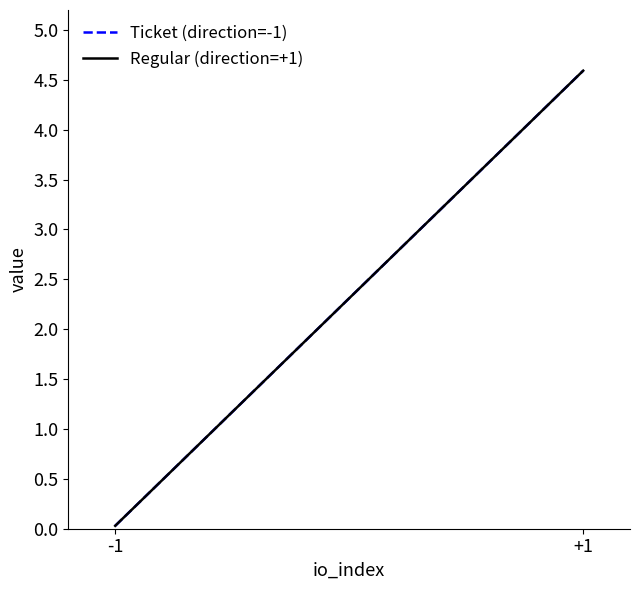

What is the value of the Ticket (direction=-1) point at the 2nd from the left?

4.6